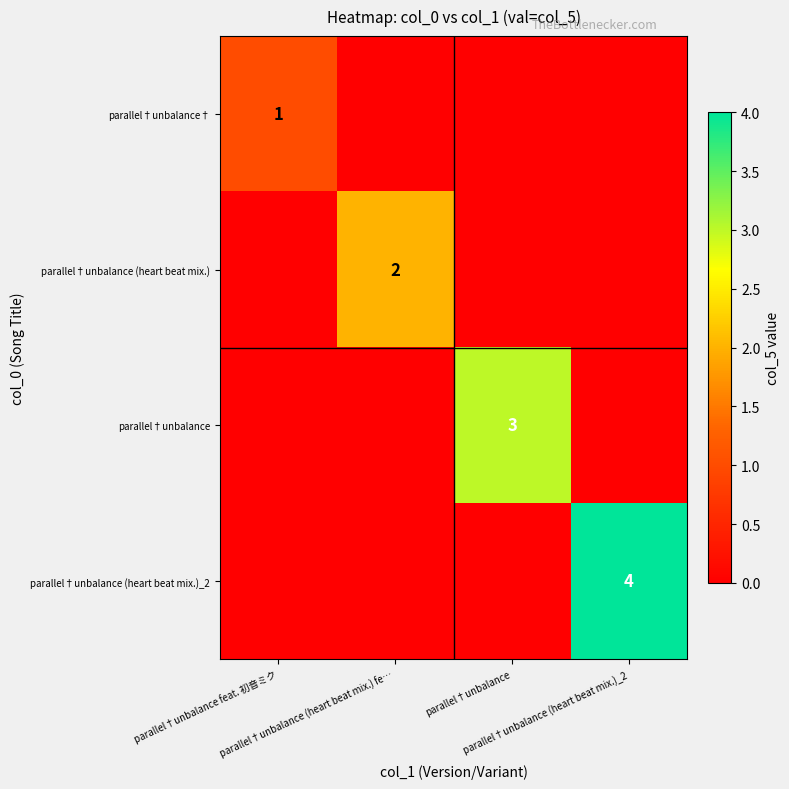

Where is parallel†unbalance nearest to the value 1?

parallel†unbalance feat. 初音ミク